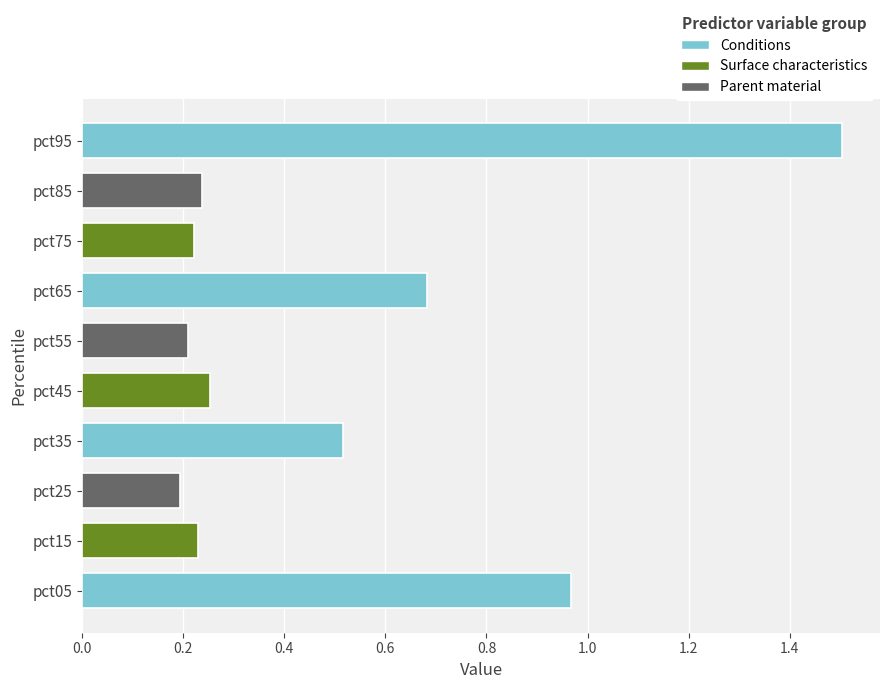

Which label corresponds to the largest value in the chart?

pct95